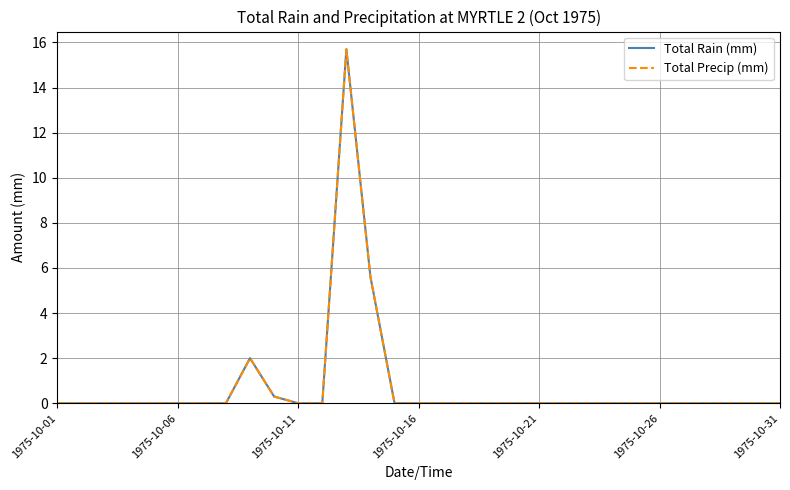

Does the chart have visible grid lines?

Yes